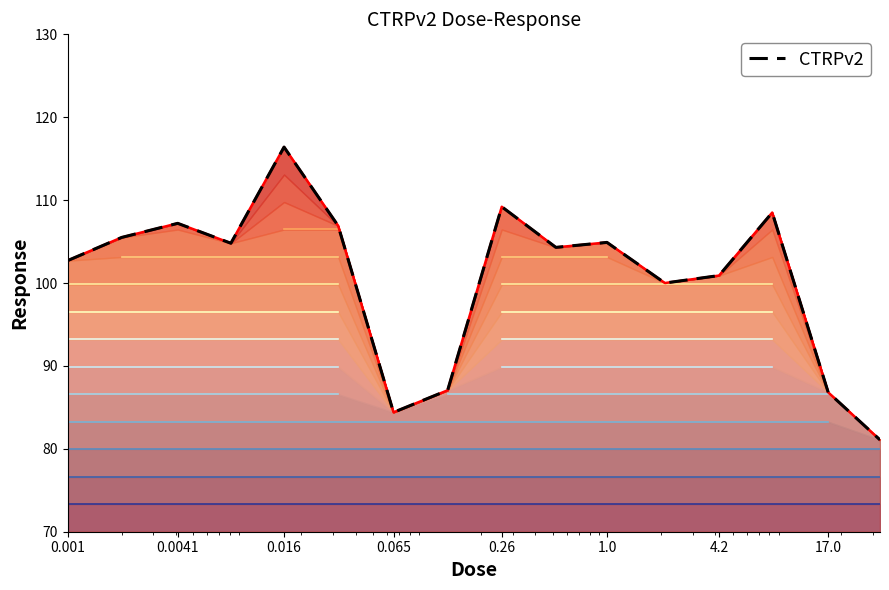

How many categories are shown in the chart?

16